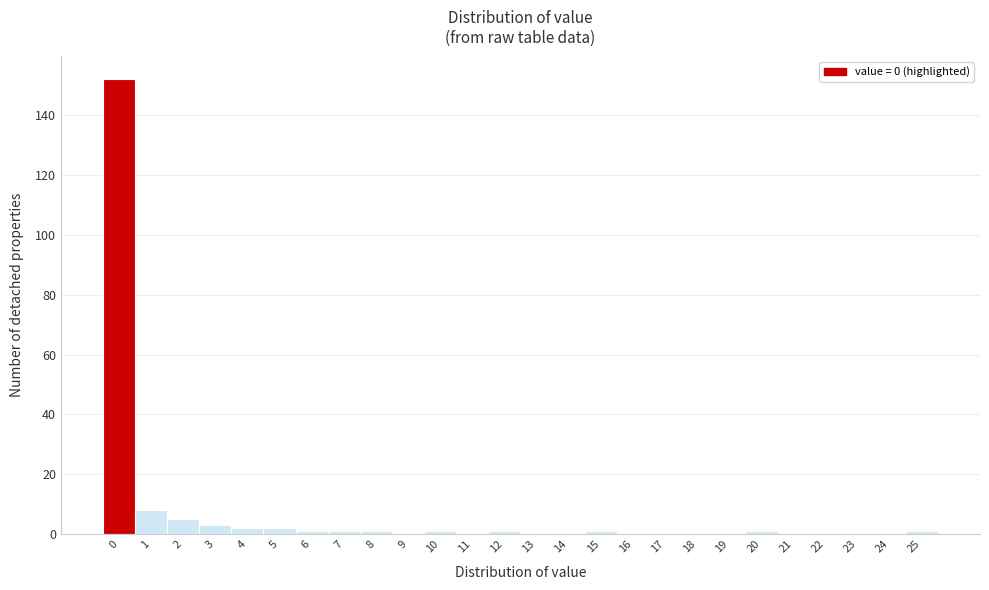

Reading left to right, what are all the values shown in this chart?

0=152	1=8	2=5	3=3	4=2	5=2	6=1	7=1	8=1	9=0	10=1	11=0	12=1	13=0	14=0	15=1	16=0	17=0	18=0	19=0	20=1	21=0	22=0	23=0	24=0	25=1